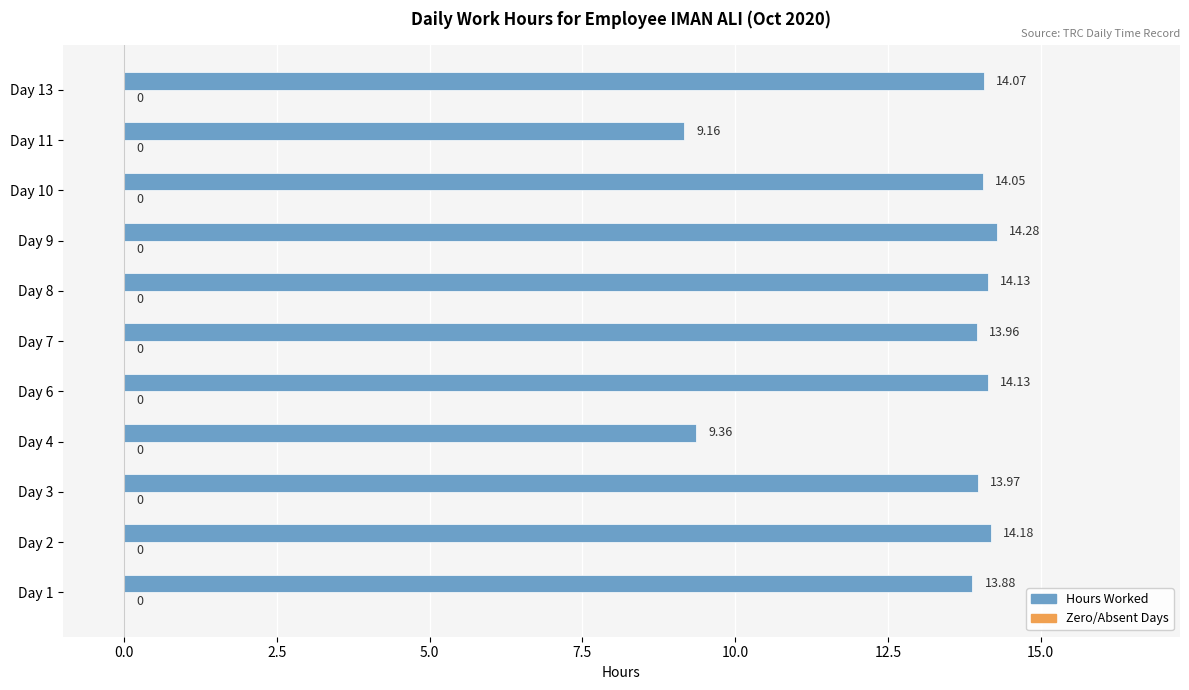

How many series are shown in this chart?

1